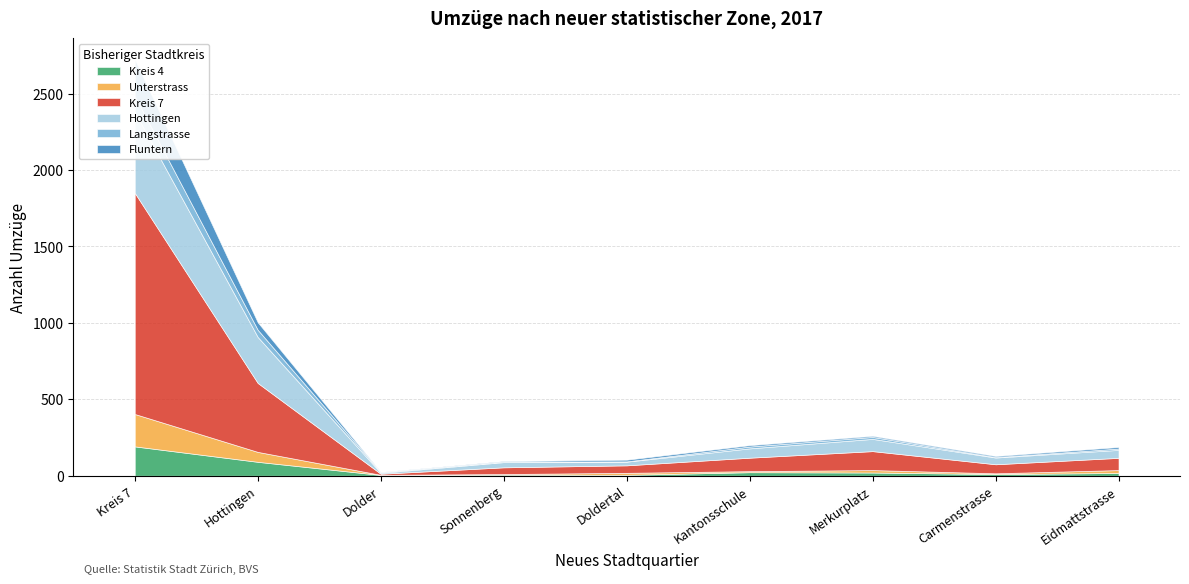

How many values in the Langstrasse series are below 9?

4